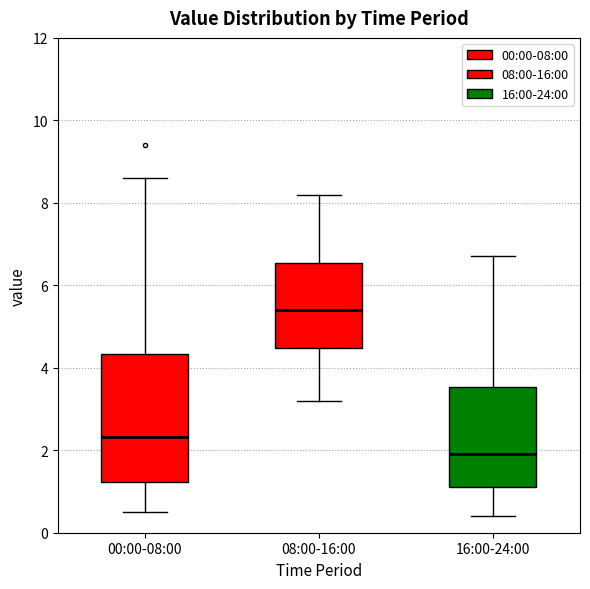

Which box has the highest median line?

08:00-16:00